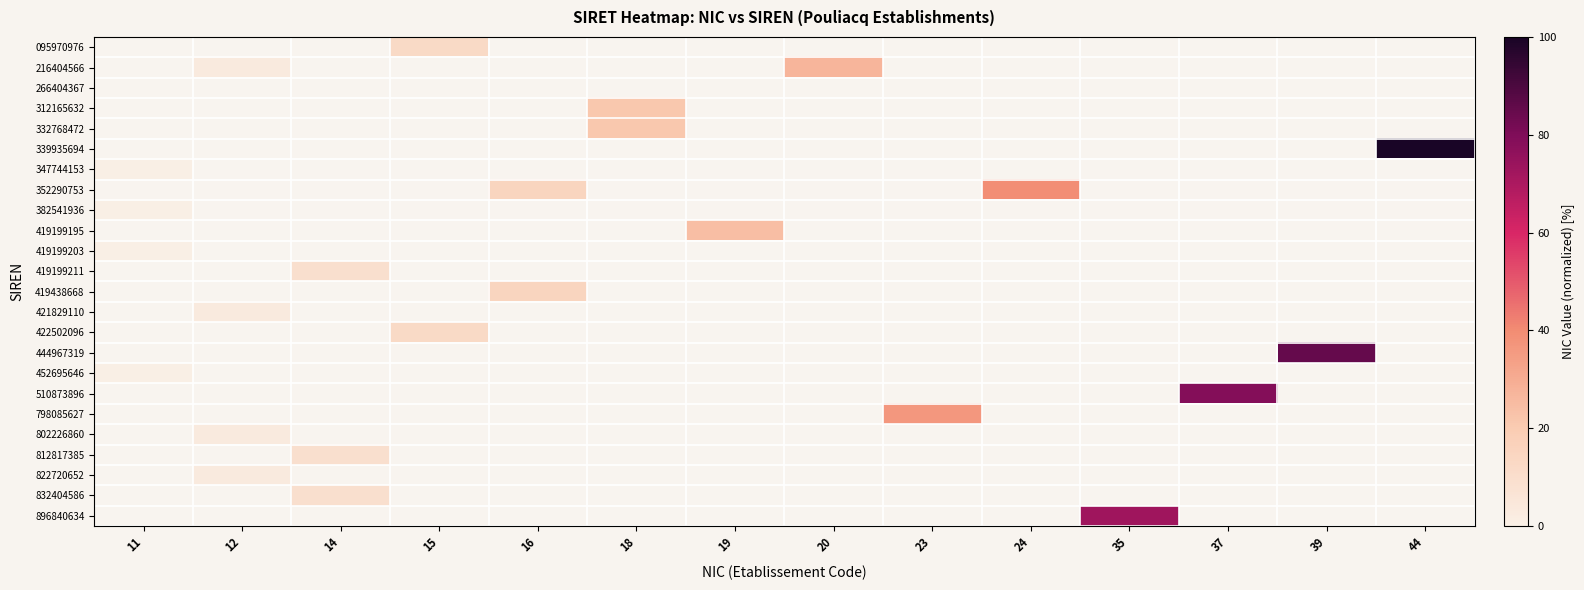

Which label corresponds to the largest value in the chart?

44